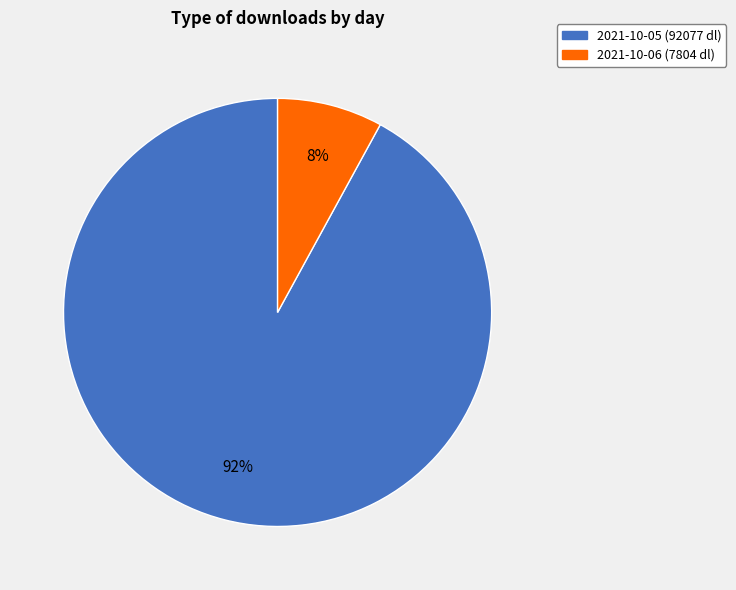

Rank the categories by value from highest to lowest.

2021-10-05 (92077 dl), 2021-10-06 (7804 dl)